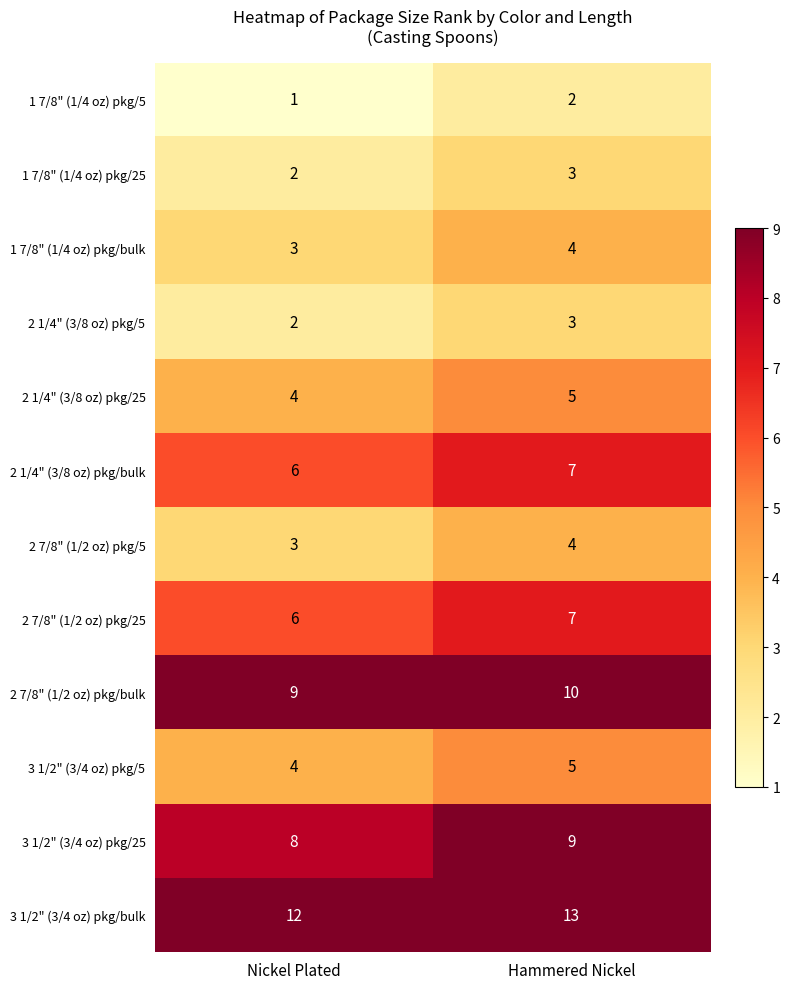

What is the minimum value shown in the chart?

1